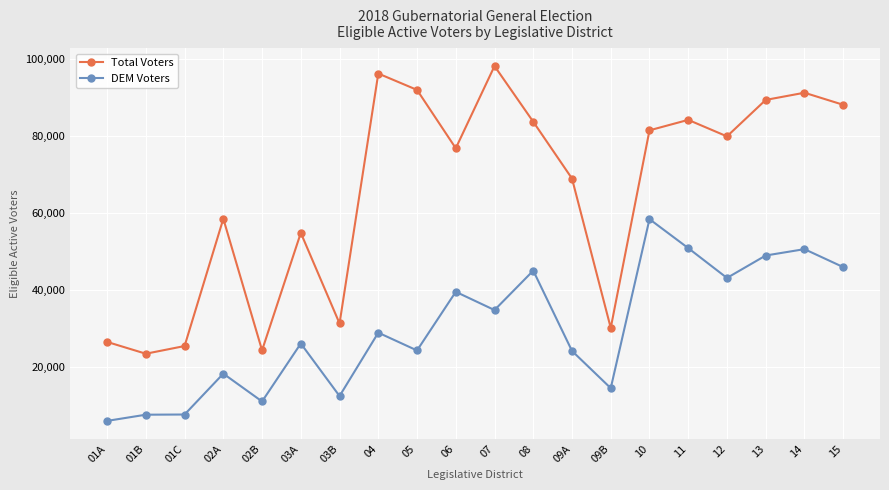

How many values in the DEM Voters series are below 28813?

10